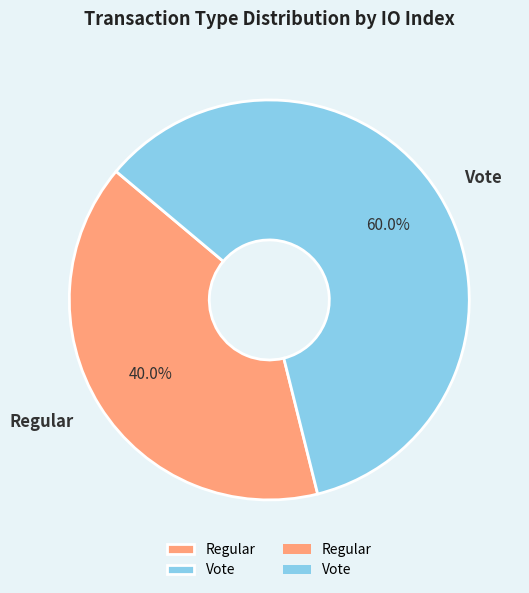

How many segments does this pie chart have?

2